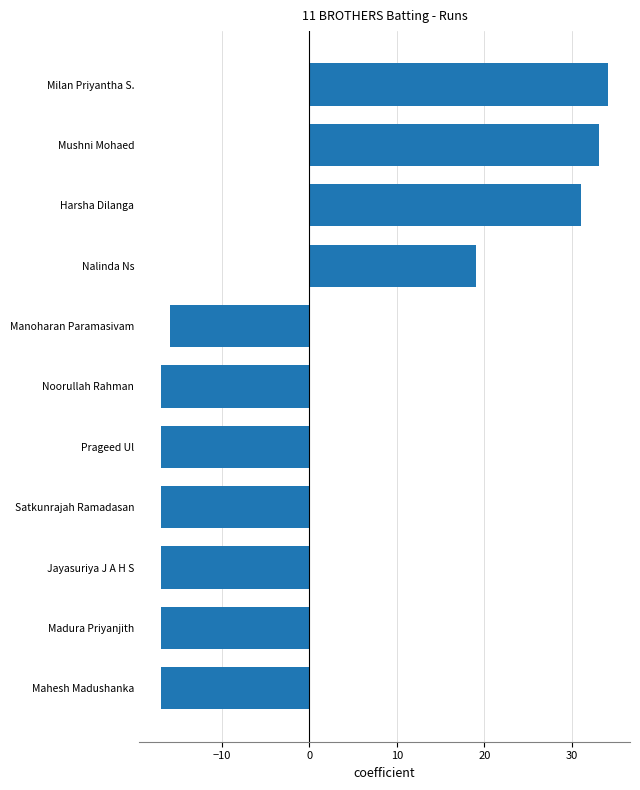

The value at Milan Priyantha S. is 57.8. True or false?

False